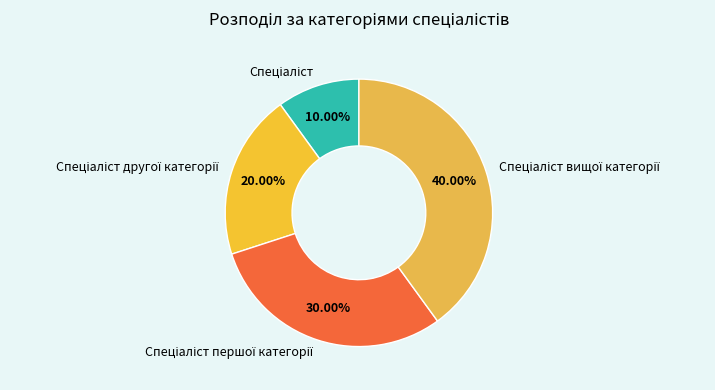

Is there any slice that represents more than half of the pie?

No